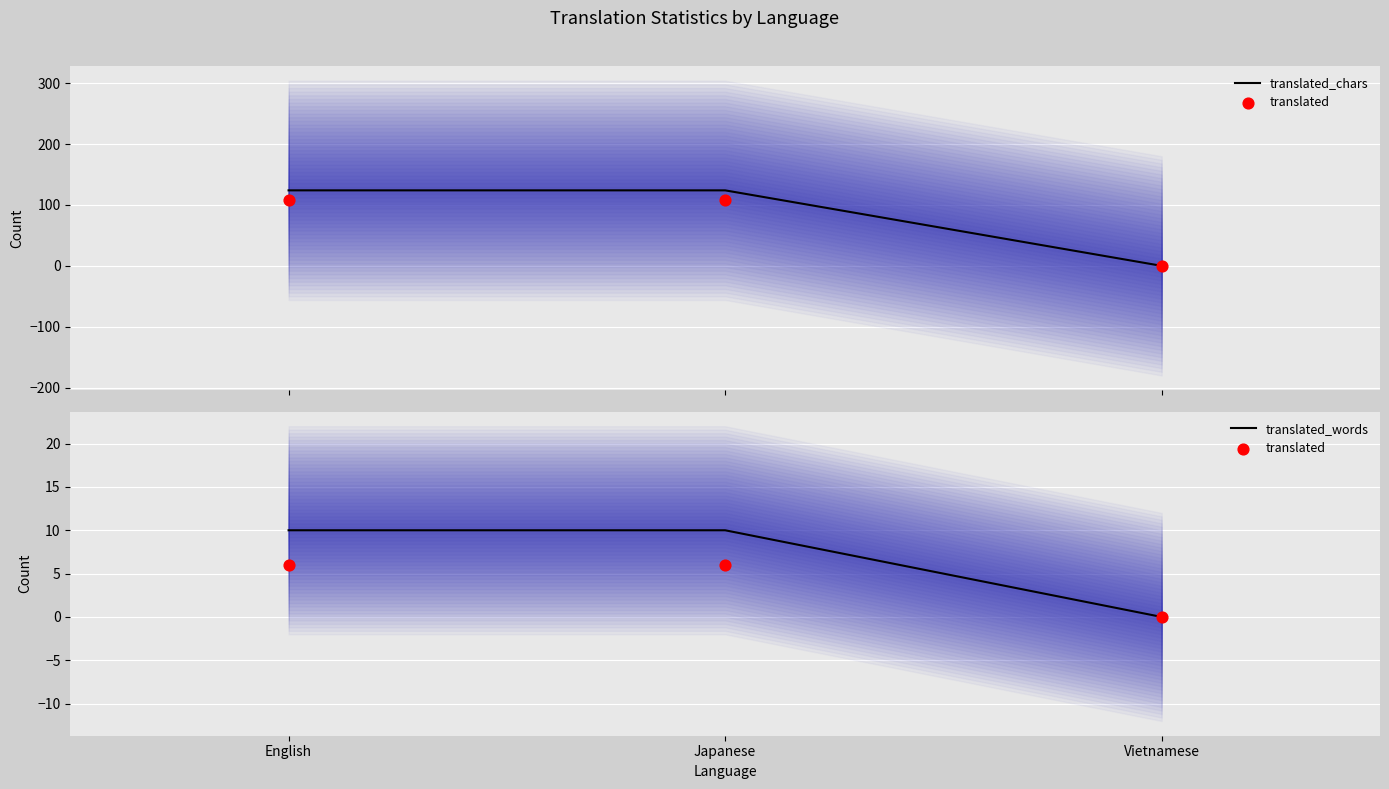

What are all the series names shown in the legend?

translated_chars, translated, translated_words